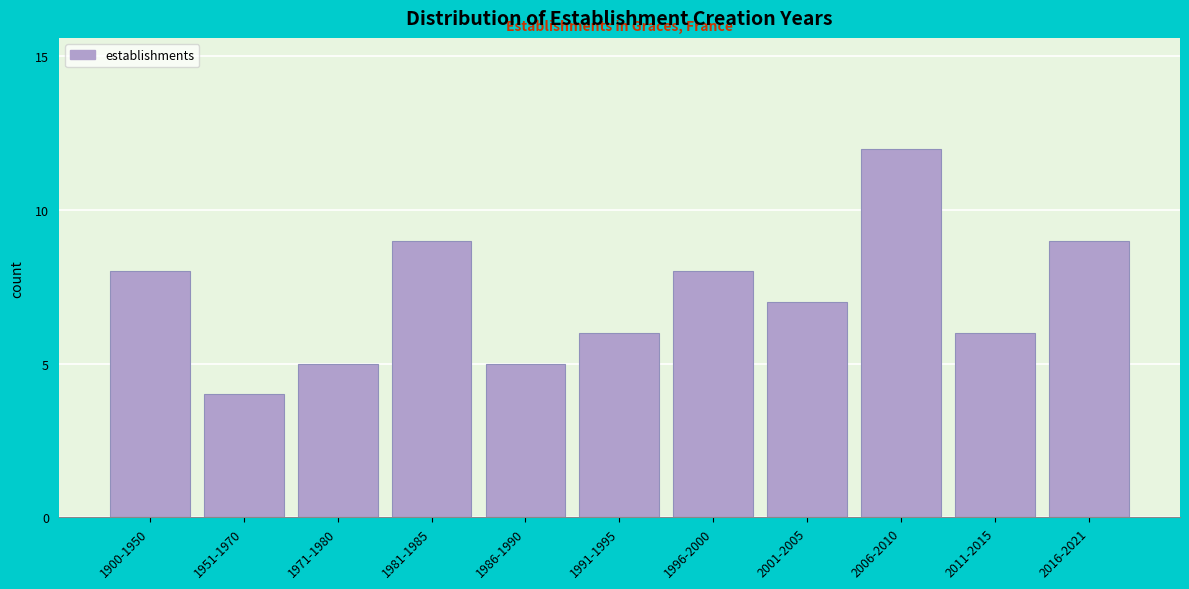

Reading left to right, extract all data points from this chart.

1900-1950=8	1951-1970=4	1971-1980=5	1981-1985=9	1986-1990=5	1991-1995=6	1996-2000=8	2001-2005=7	2006-2010=12	2011-2015=6	2016-2021=9